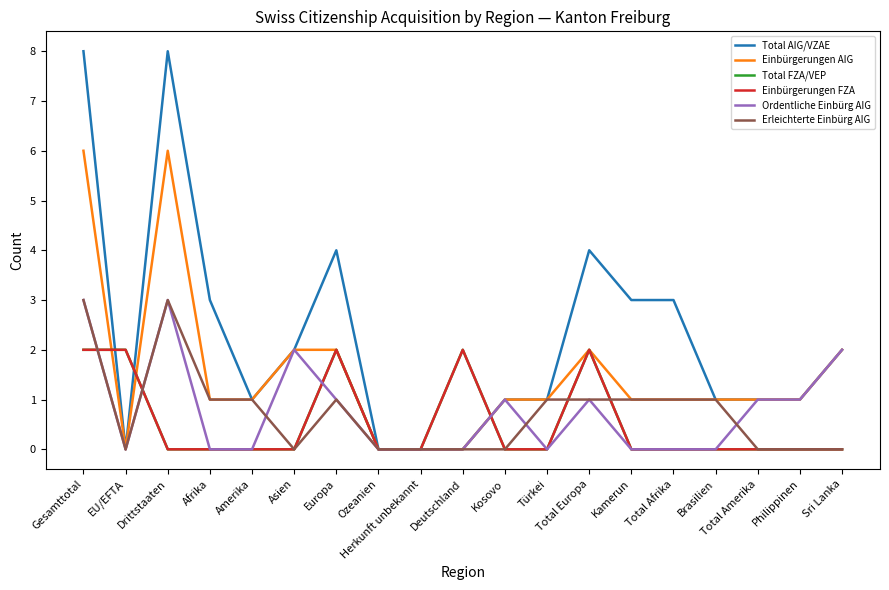

In Total FZA/VEP, how many points are higher than both neighbors (excluding endpoints)?

3